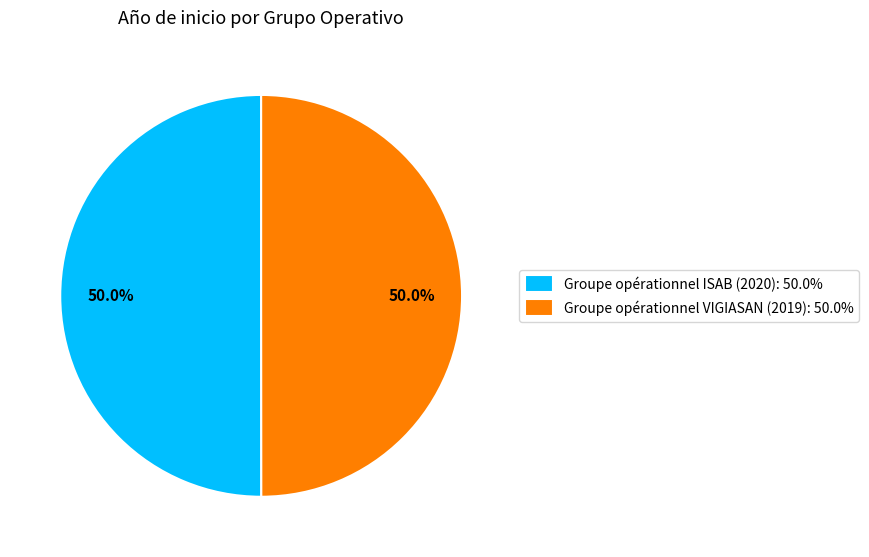

What is the total percentage of Groupe opérationnel VIGIASAN (2019): 50.0% and Groupe opérationnel ISAB (2020): 50.0%?

100.0%